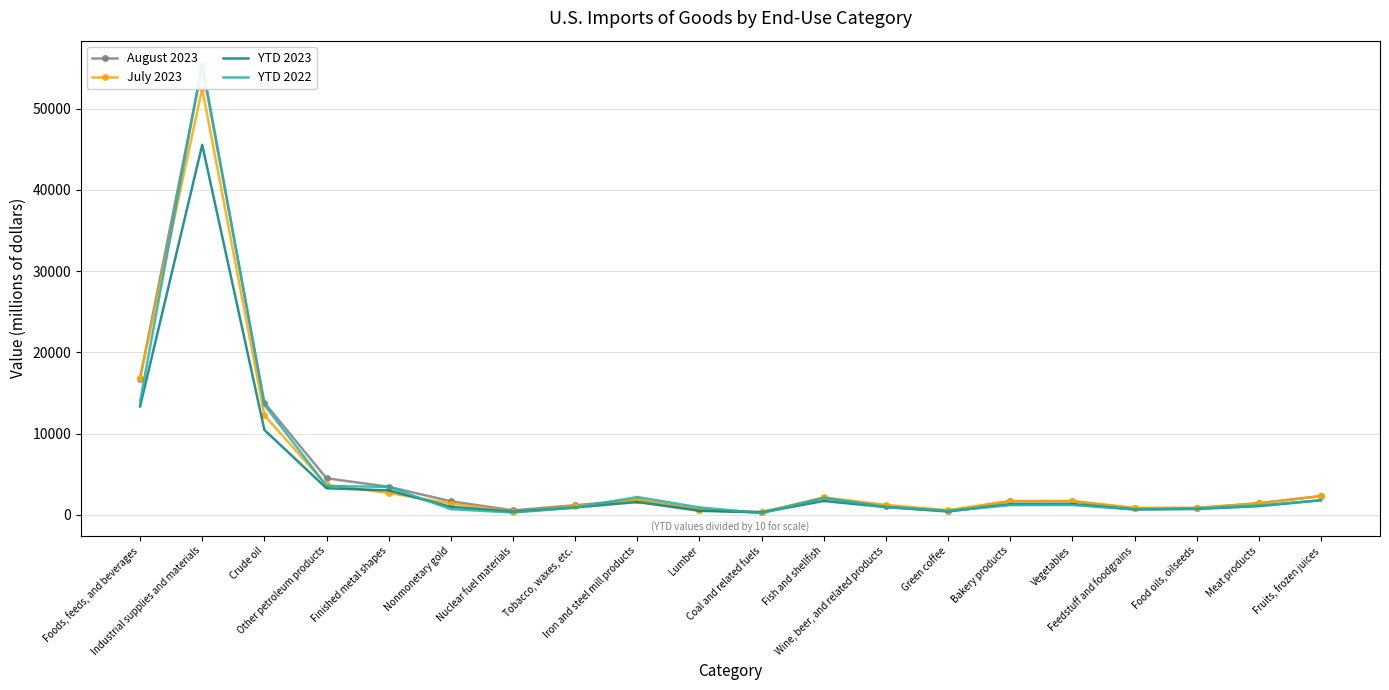

At how many categories does at least one series exceed 52050?

1